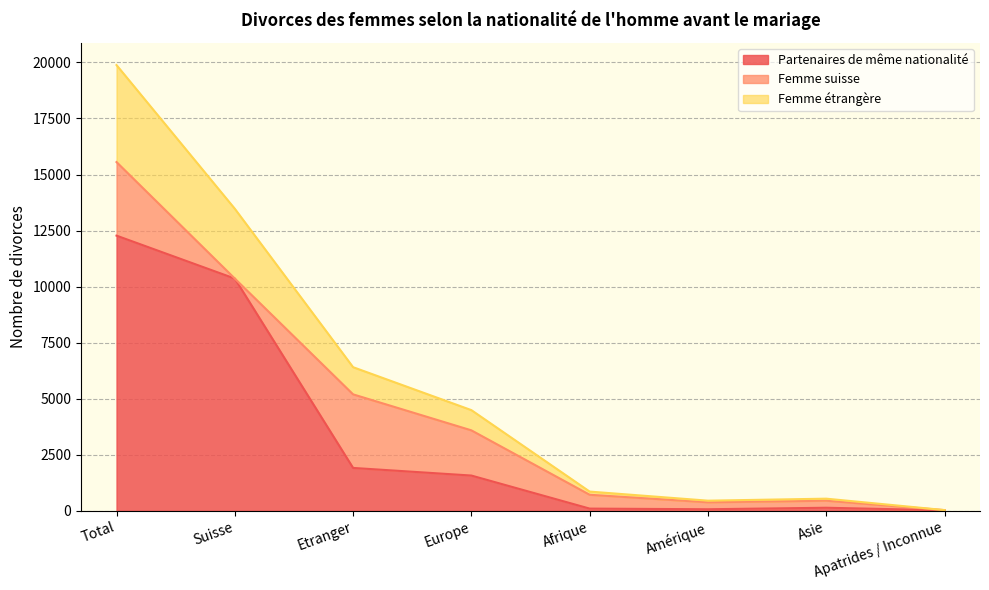

What is the spread (max minus min) of values at Amérique?

383